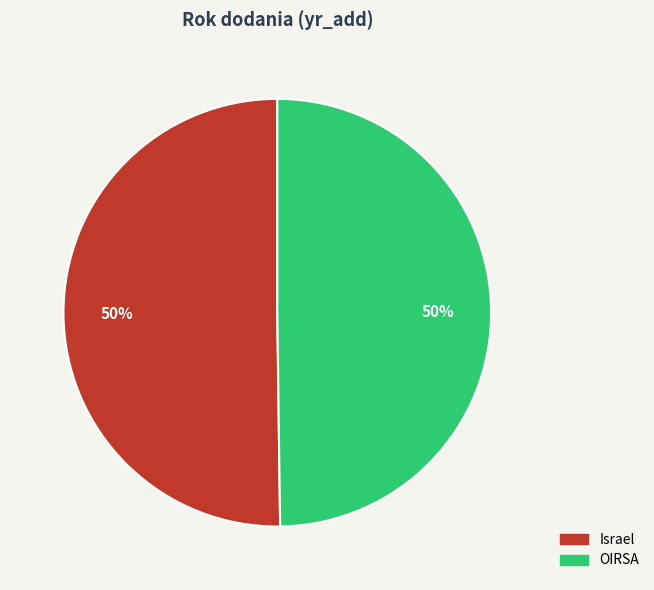

Count the number of slices in the pie.

2